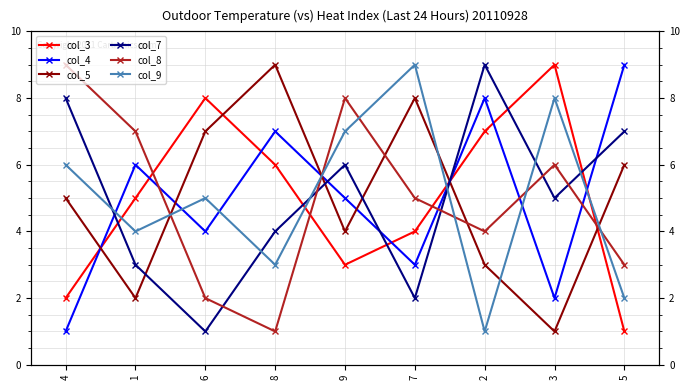

What are all the series names shown in the legend?

col_3, col_4, col_5, col_7, col_8, col_9